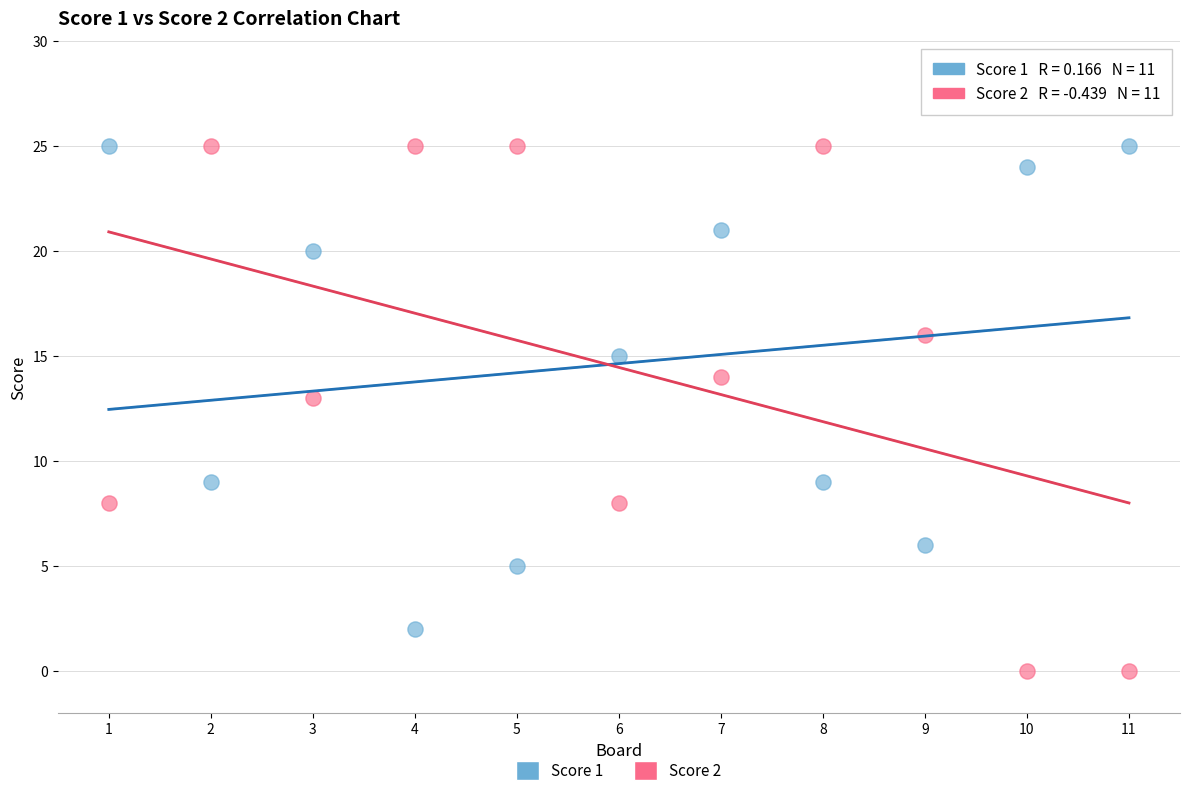

Which series reaches the minimum Y coordinate?

Score 2